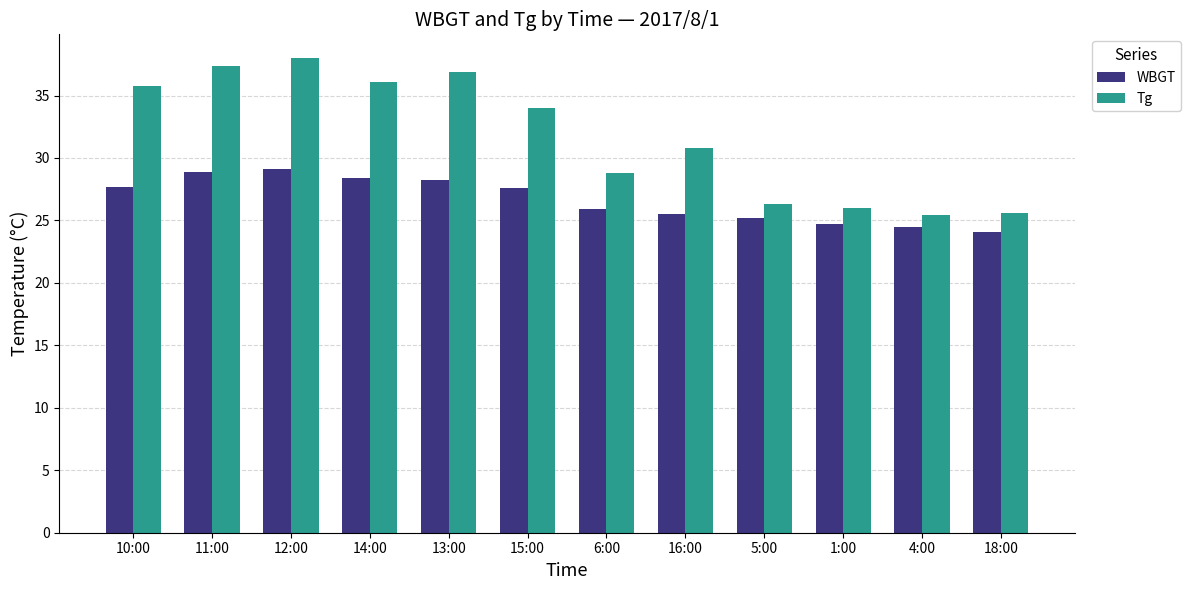

Which series has the widest spread of values?

Tg